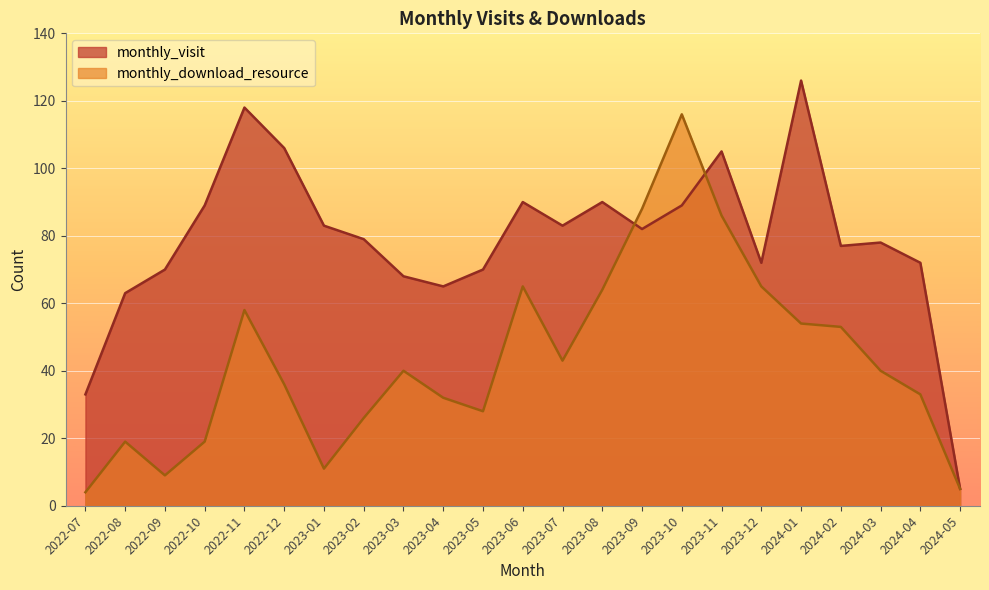

Reading left to right, extract all data points from this chart.

monthly_visit: 2022-07=33	2022-08=63	2022-09=70	2022-10=89	2022-11=118	2022-12=106	2023-01=83	2023-02=79	2023-03=68	2023-04=65	2023-05=70	2023-06=90	2023-07=83	2023-08=90	2023-09=82	2023-10=89	2023-11=105	2023-12=72	2024-01=126	2024-02=77	2024-03=78	2024-04=72	2024-05=5
monthly_download_resource: 2022-07=4	2022-08=19	2022-09=9	2022-10=19	2022-11=58	2022-12=36	2023-01=11	2023-02=26	2023-03=40	2023-04=32	2023-05=28	2023-06=65	2023-07=43	2023-08=64	2023-09=88	2023-10=116	2023-11=86	2023-12=65	2024-01=54	2024-02=53	2024-03=40	2024-04=33	2024-05=5